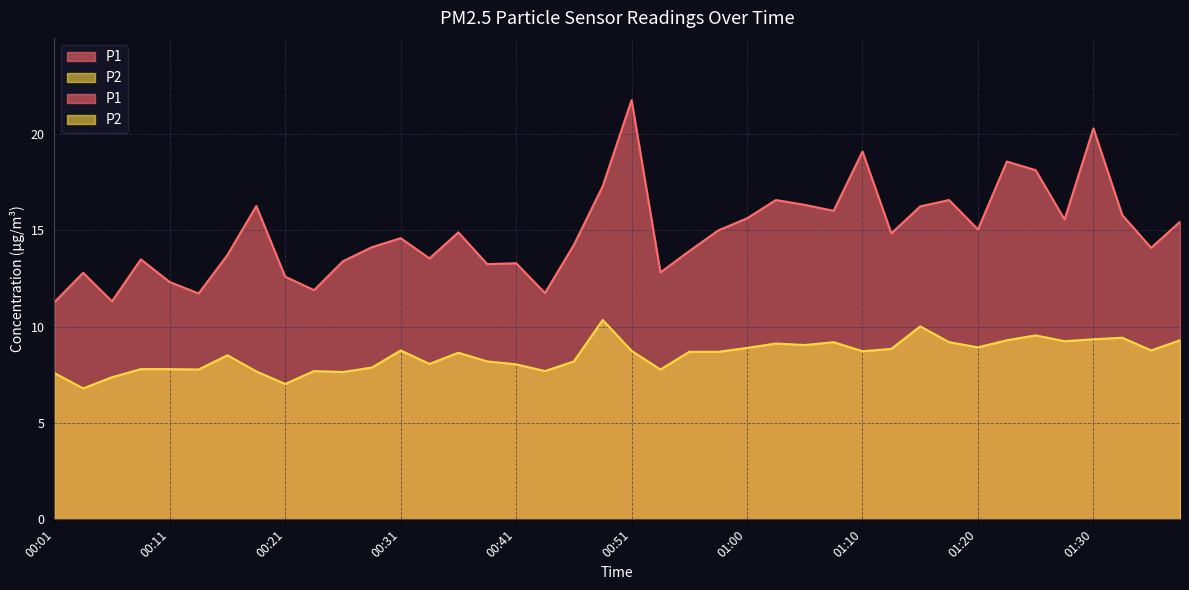

What is the greatest value displayed?

21.8